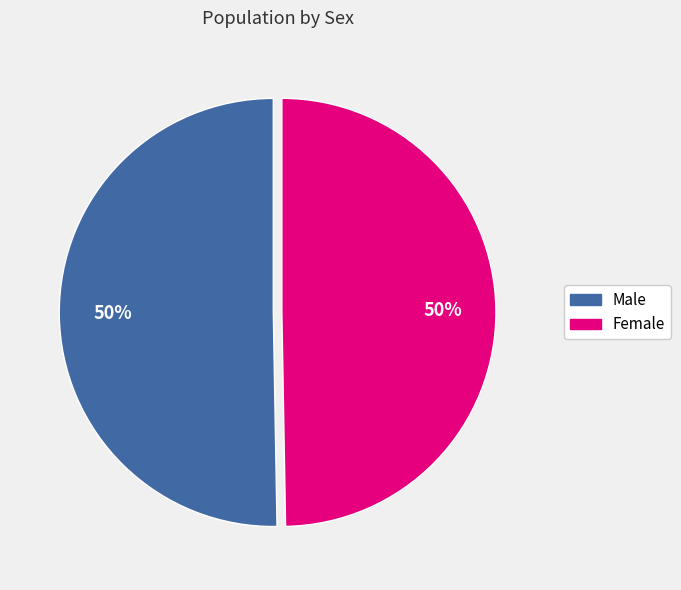

To the nearest percent, what is the average slice percentage?

50%